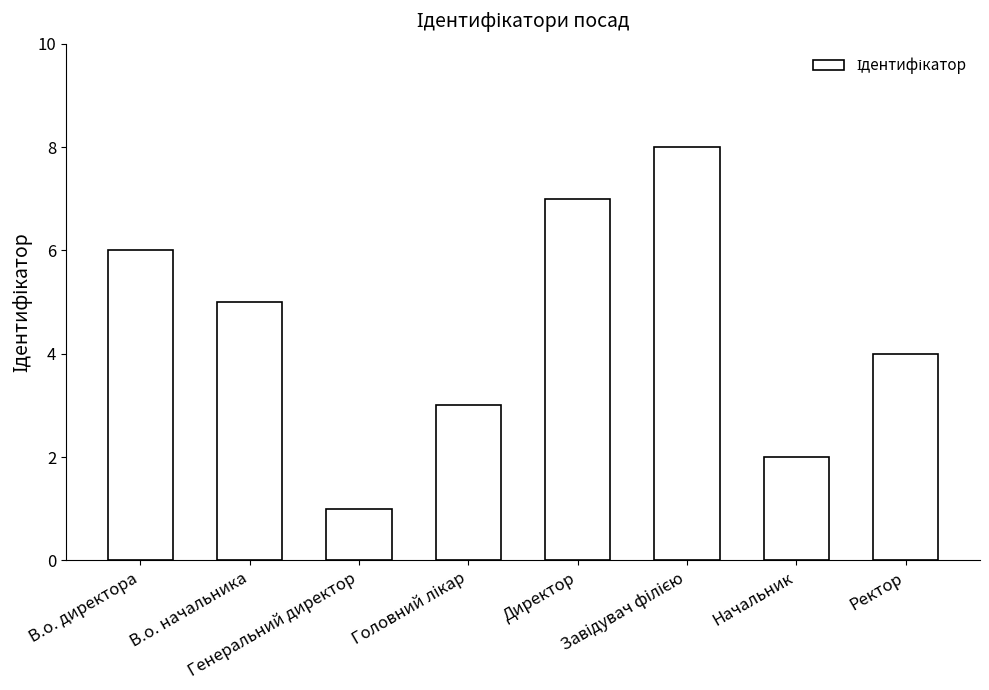

How many values are below 5?

4